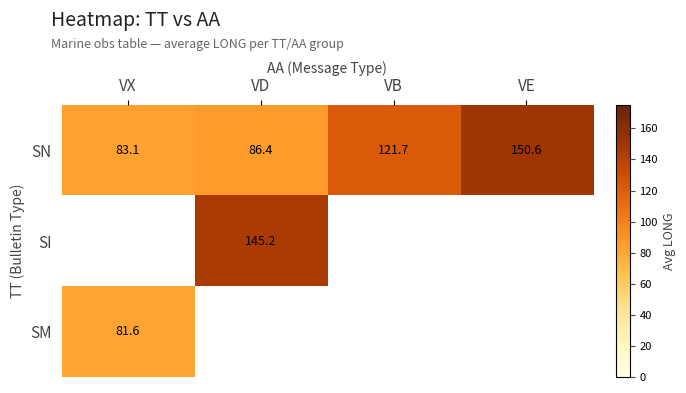

List the labels in order of SN value, largest first.

VE, VB, VD, VX